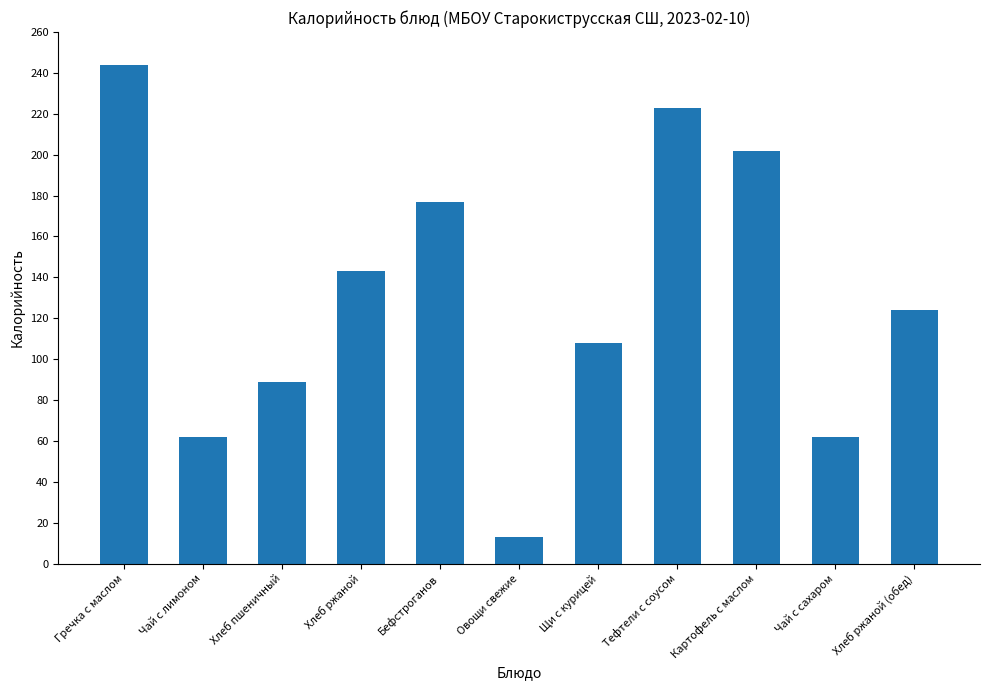

At which category does the chart reach its minimum across all series?

Овощи свежие